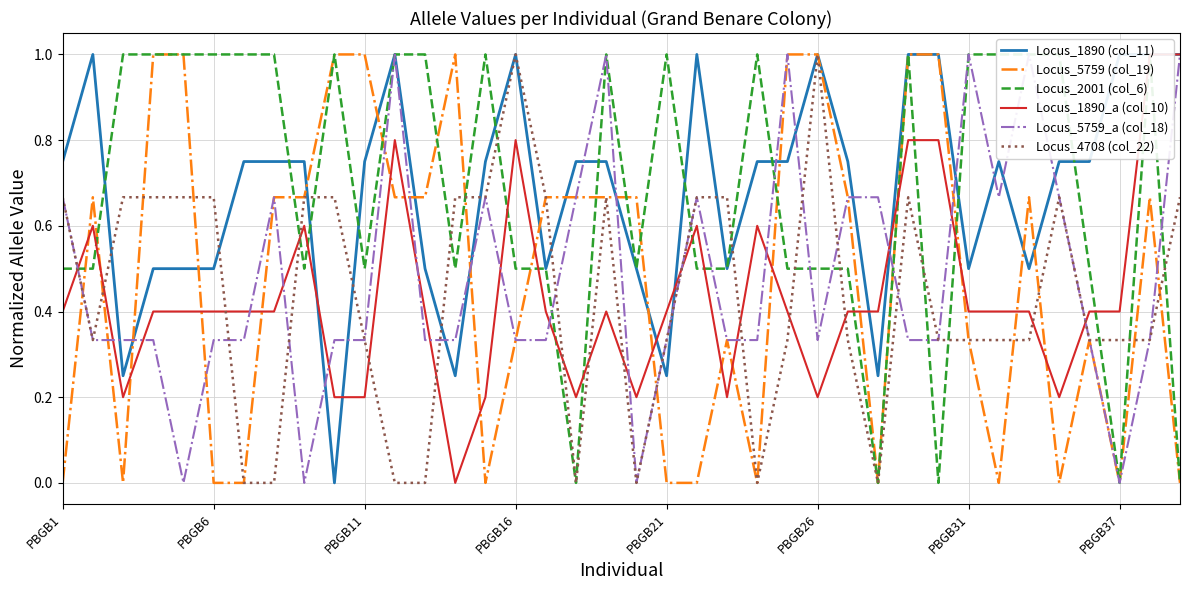

What is the maximum value for Locus_5759 (col_19)?

1.0